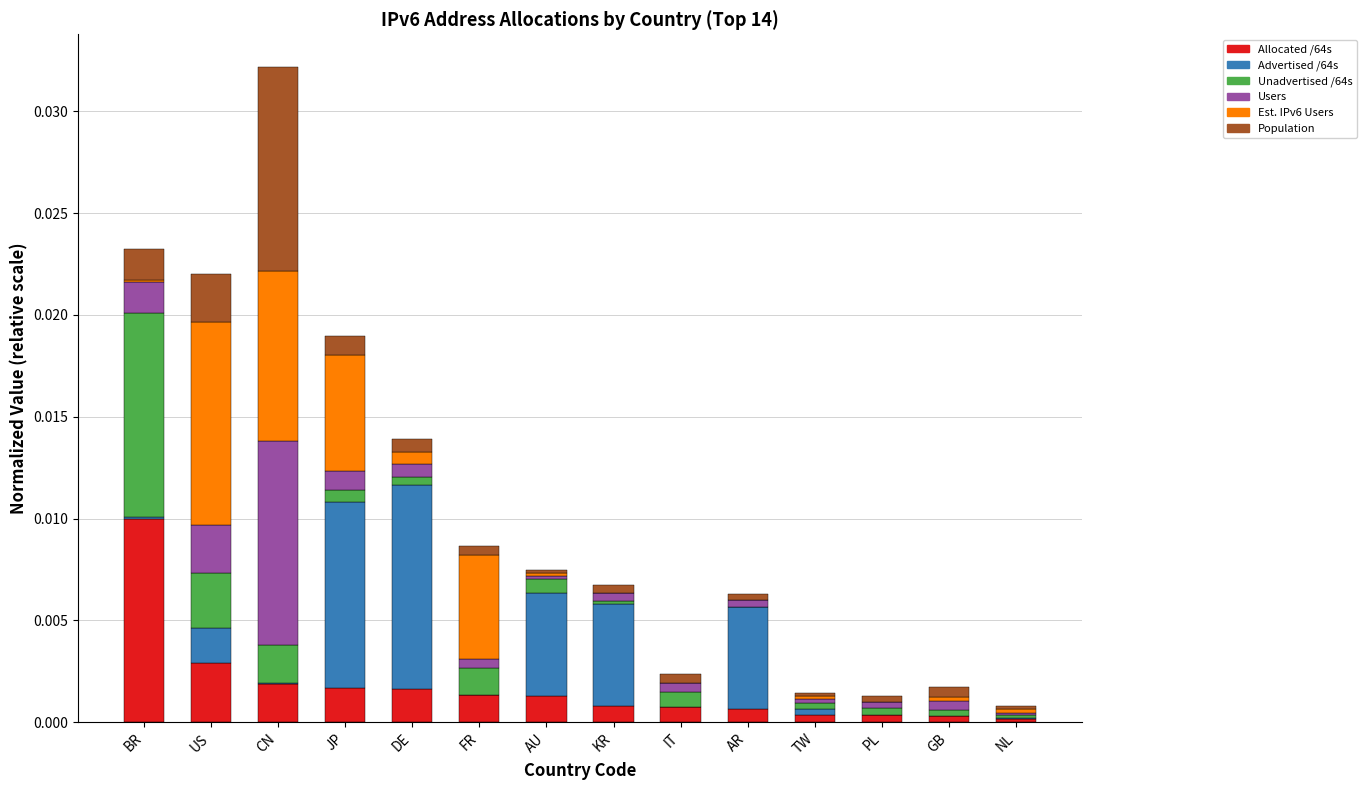

At which category is the sum across all series the highest?

CN